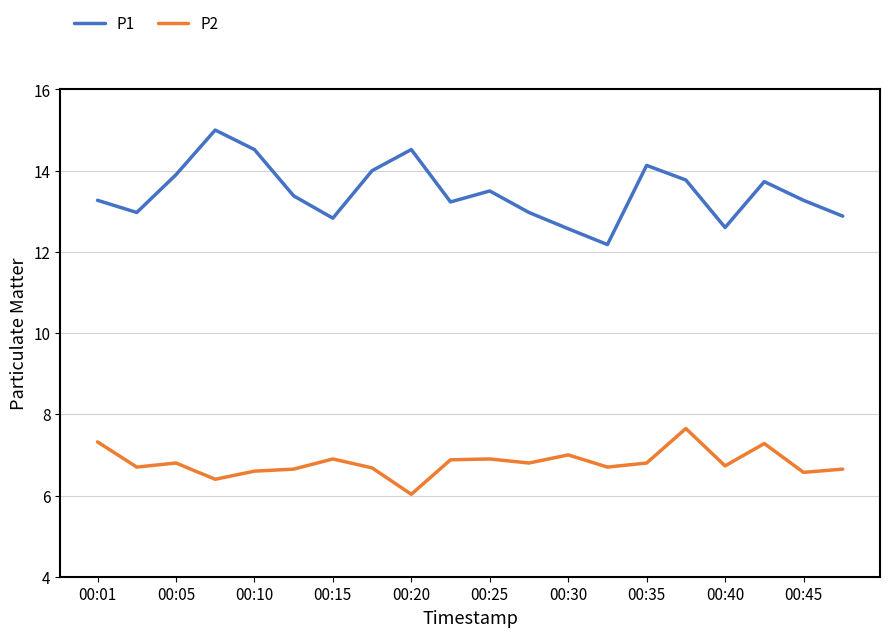

True or false: P2 and P1 intersect in this chart.

False